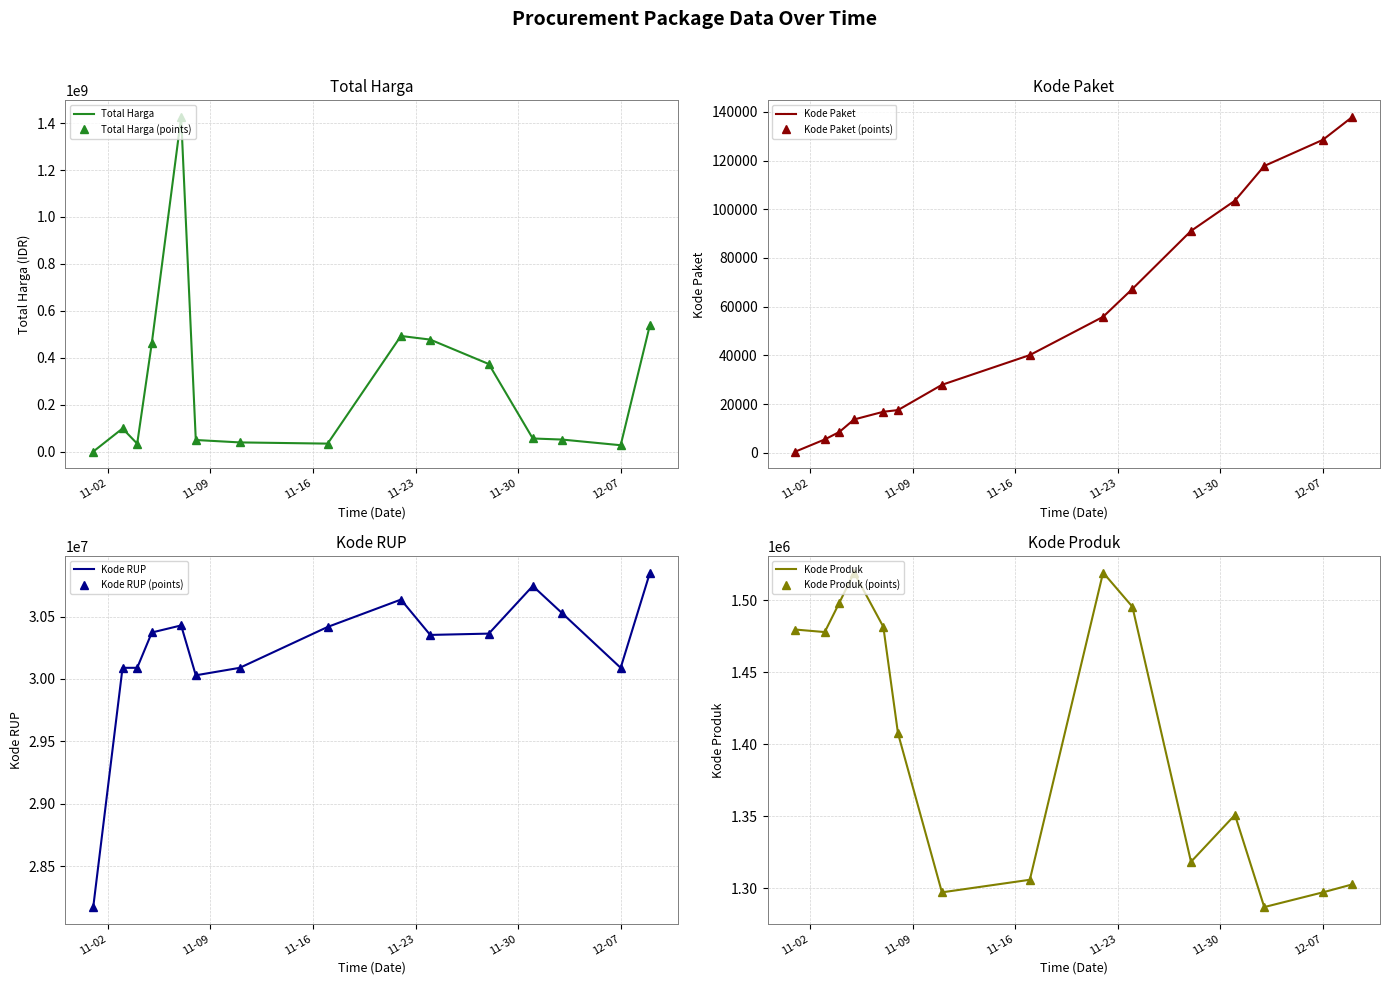

True or false: Kode RUP and Kode Paket intersect in this chart.

False